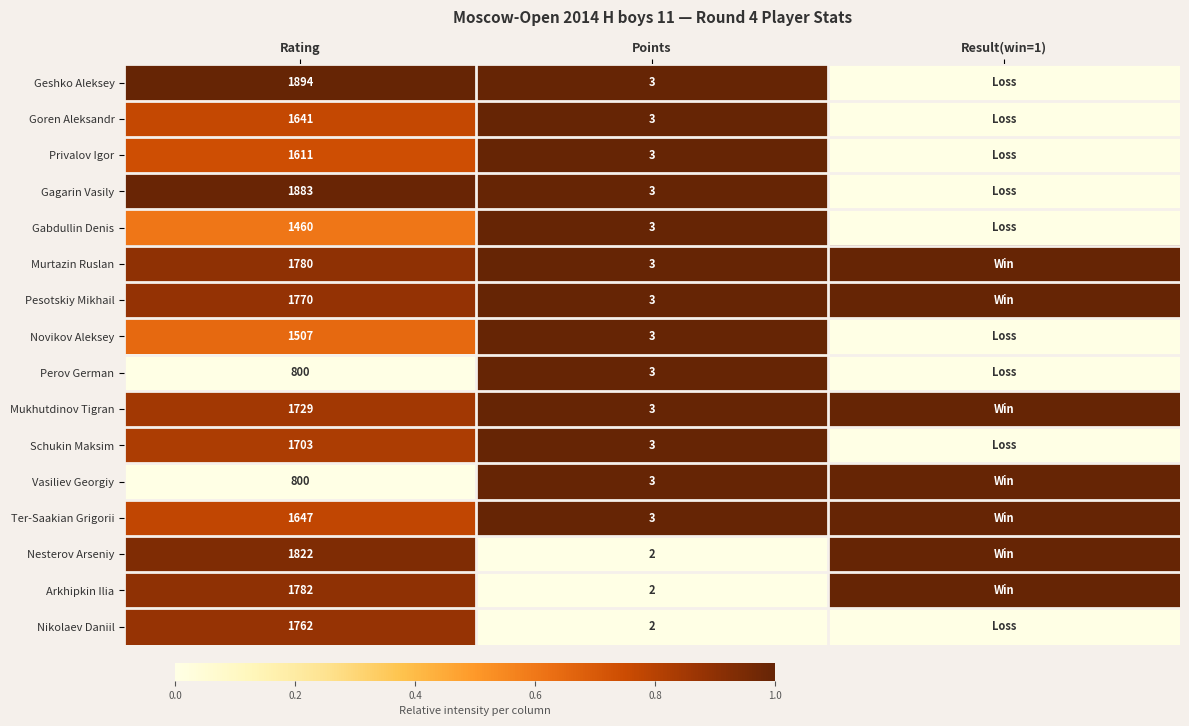

What is the spread (max minus min) of values at Rating?

1094